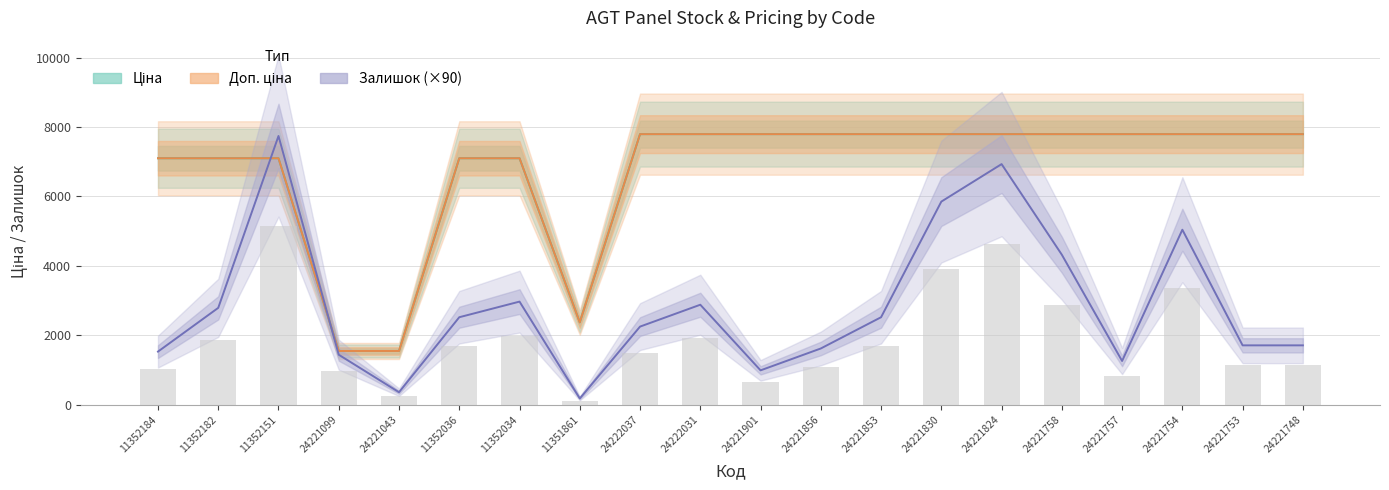

The Доп. ціна series shows 7098.8 at 11352184. True or false?

True